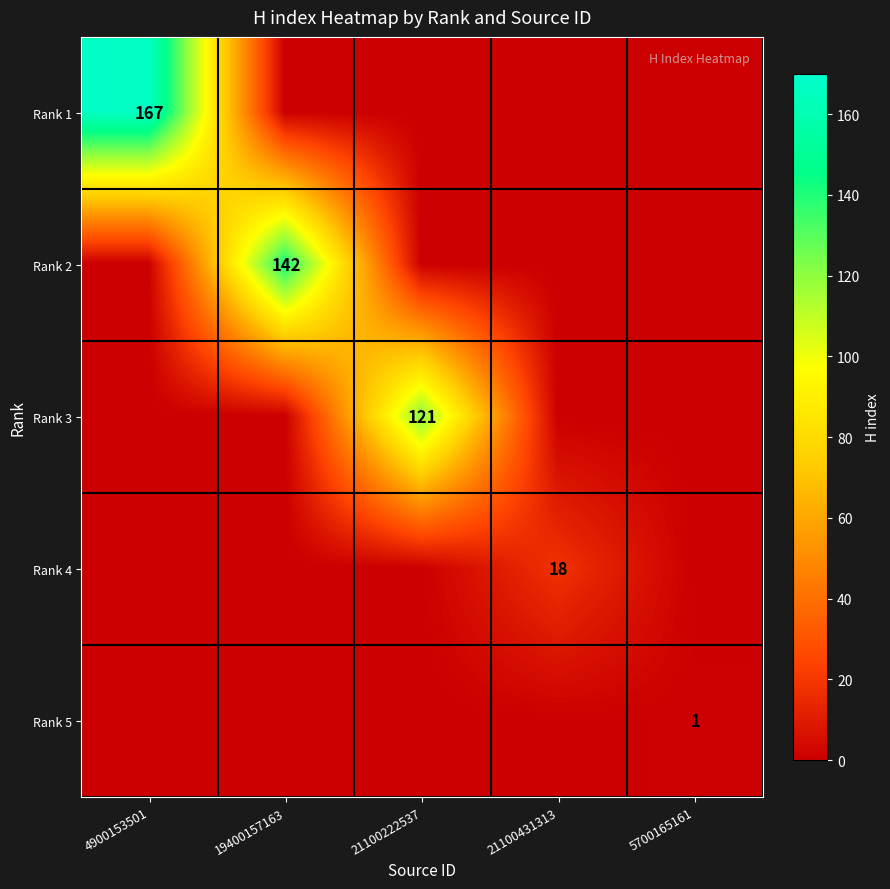

The Rank 3 series shows 121 at 21100222537. True or false?

True